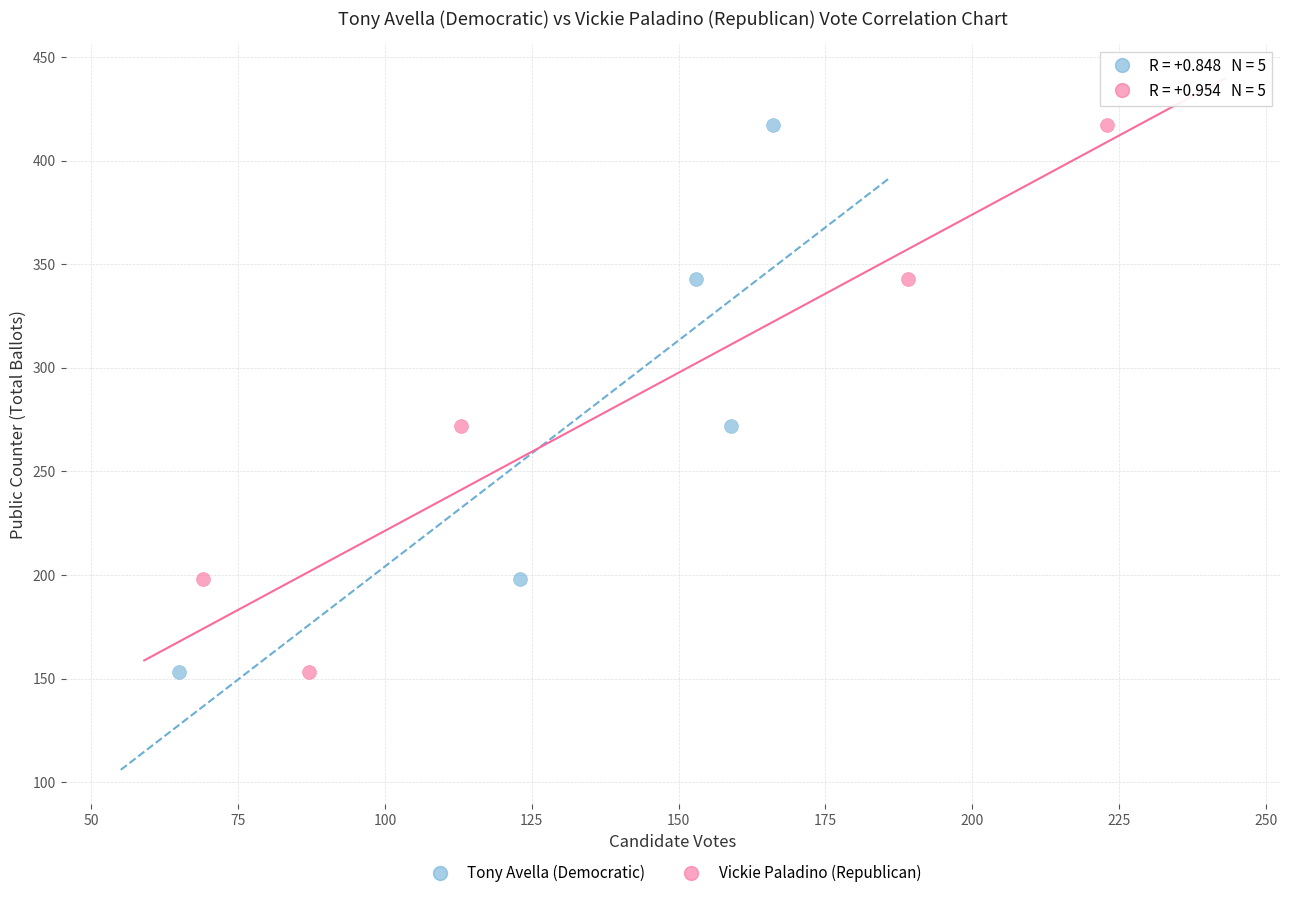

What are all the series names shown in the legend?

Tony Avella (Democratic), Vickie Paladino (Republican)